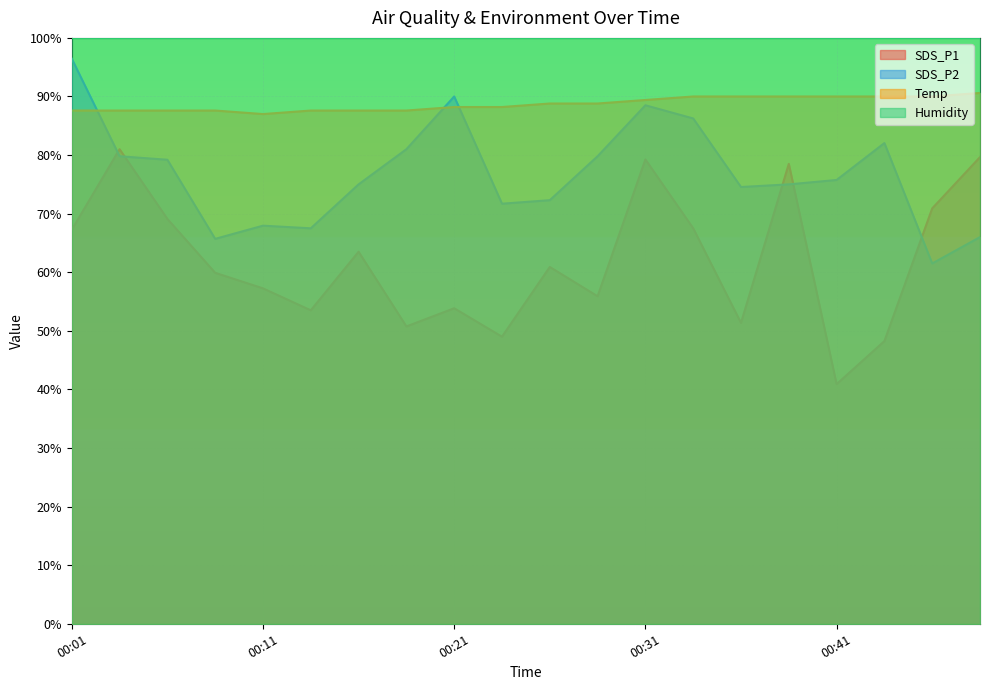

What is the total value across all series at 00:11?

312.1